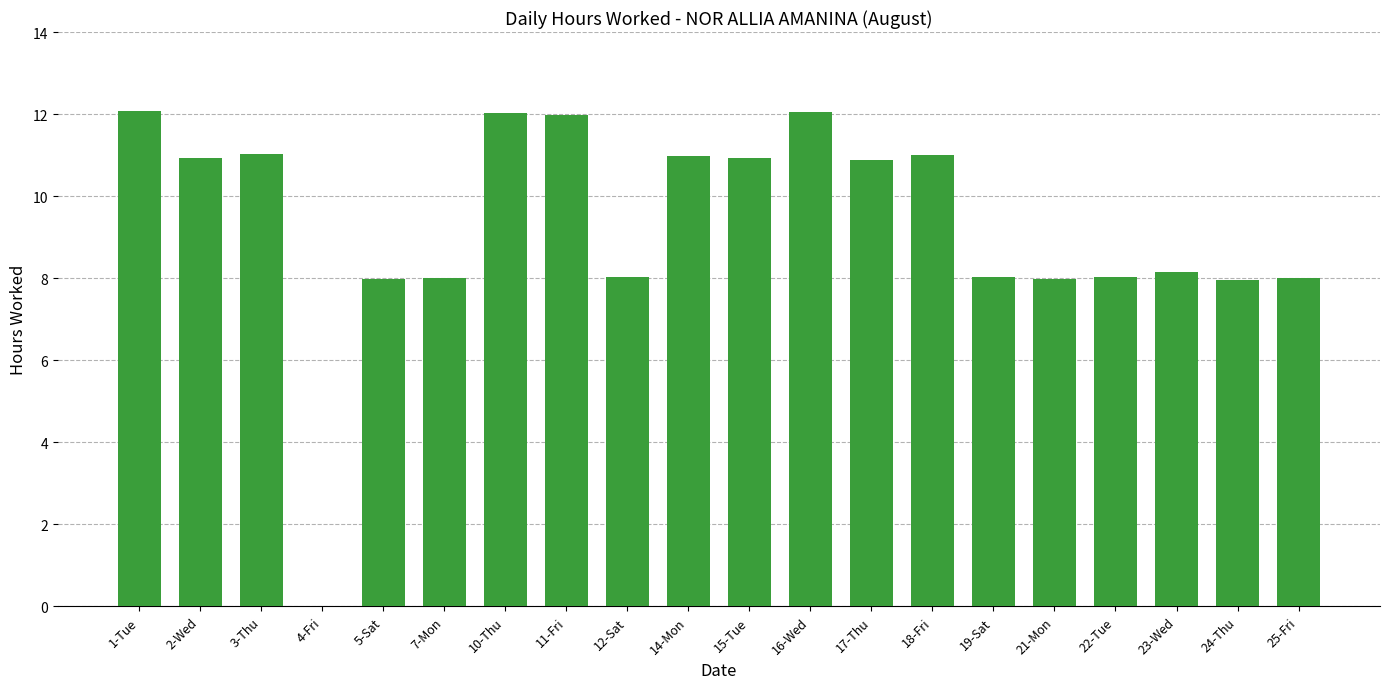

What is the greatest value displayed?

12.1